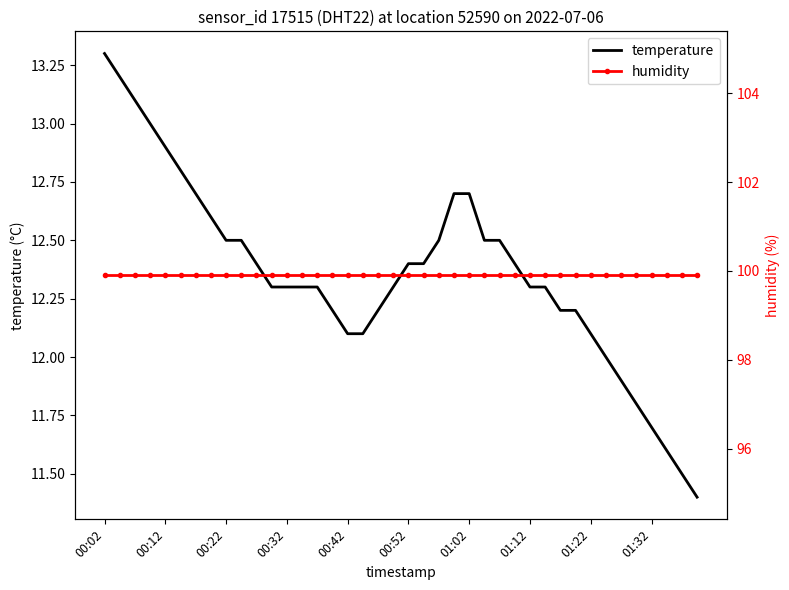

How many lines are shown in the chart?

2